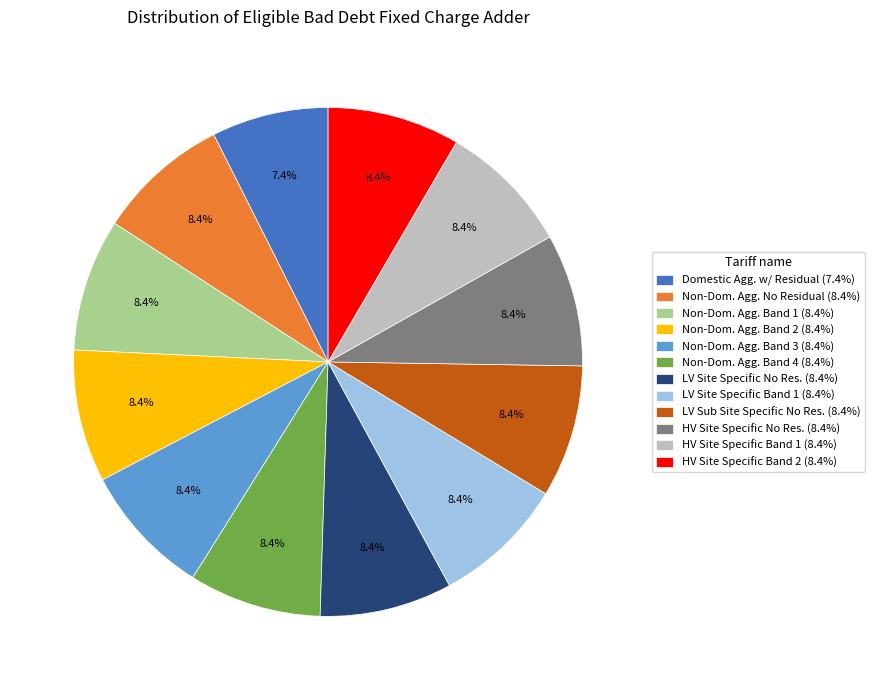

Combined, do LV Site Specific No Res. (8.4%) and Non-Dom. Agg. No Residual (8.4%) account for over 50%?

No